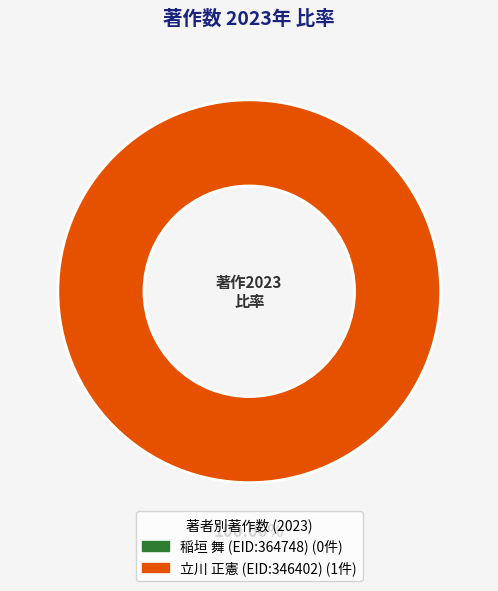

Which slice is the largest?

立川 正憲 (EID:346402)